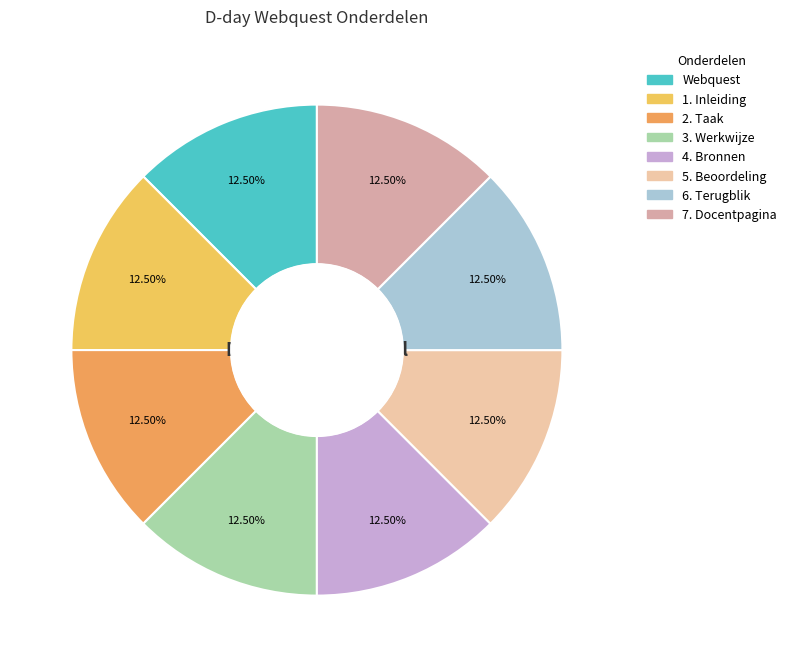

Is 2. Taak the majority of the pie?

No